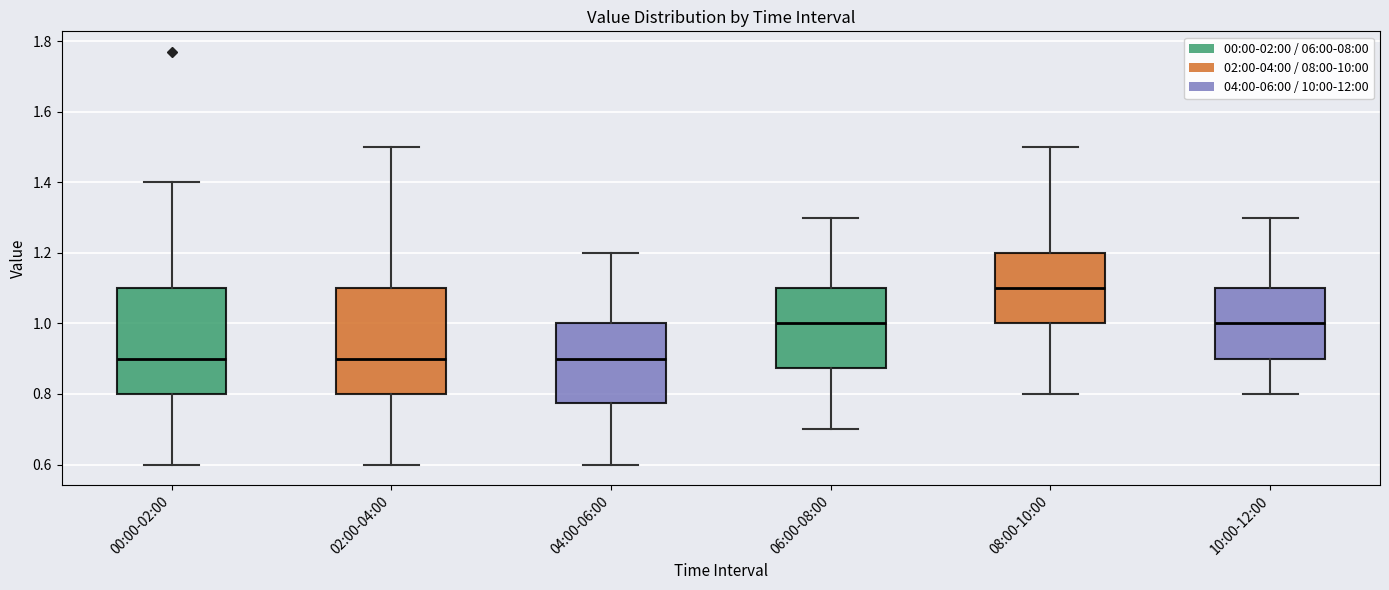

Reading left to right, read every box against the y-axis: the position of its median line, the range the box covers, and the ends of its whiskers. The values are not printed on the chart, so give them approximately, as read against the axis.

00:00-02:00: median 0.90, box 0.80 to 1.10, whiskers 0.60 to 1.40
02:00-04:00: median 0.90, box 0.80 to 1.10, whiskers 0.60 to 1.50
04:00-06:00: median 0.90, box 0.78 to 1.00, whiskers 0.60 to 1.20
06:00-08:00: median 1.00, box 0.88 to 1.10, whiskers 0.70 to 1.30
08:00-10:00: median 1.10, box 1.00 to 1.20, whiskers 0.80 to 1.50
10:00-12:00: median 1.00, box 0.90 to 1.10, whiskers 0.80 to 1.30